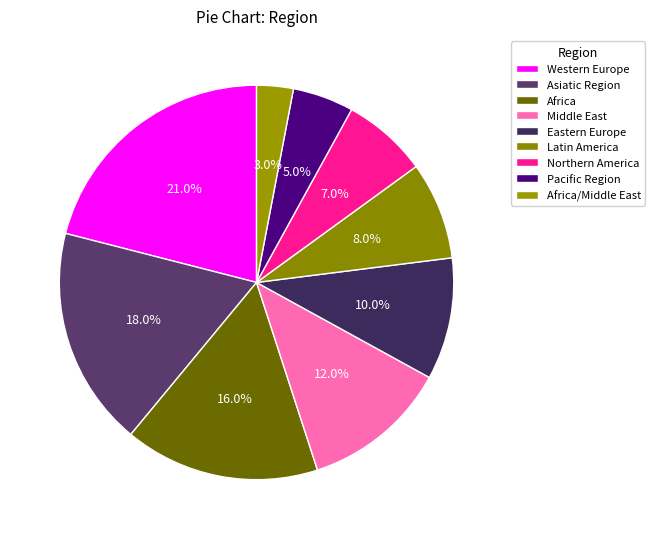

Which category has the smallest portion of the pie?

Africa/Middle East